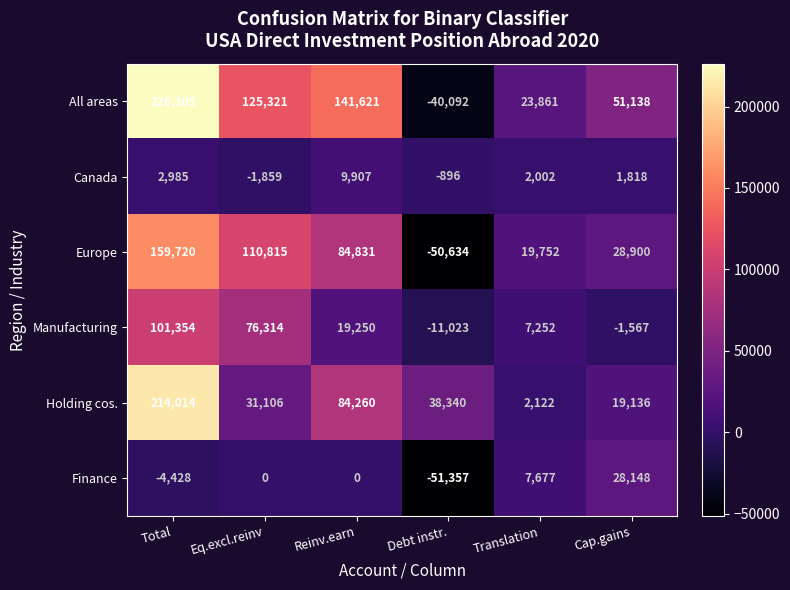

Which category has the lowest value across all series?

Debt instr.